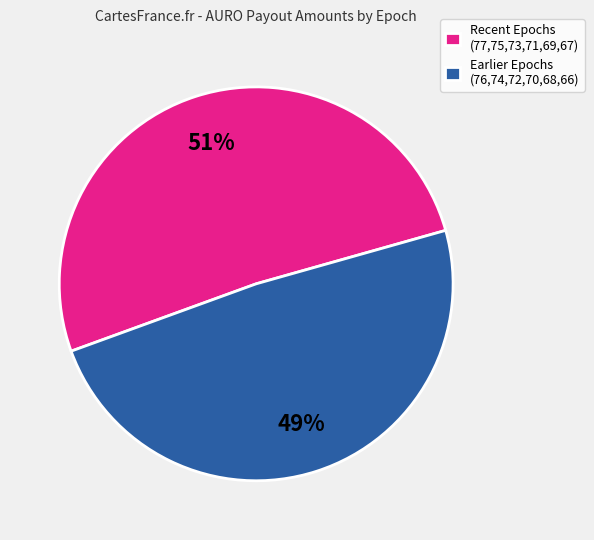

To the nearest percent, what portion does Earlier Epochs (76,74,72,70,68,66) represent?

49%